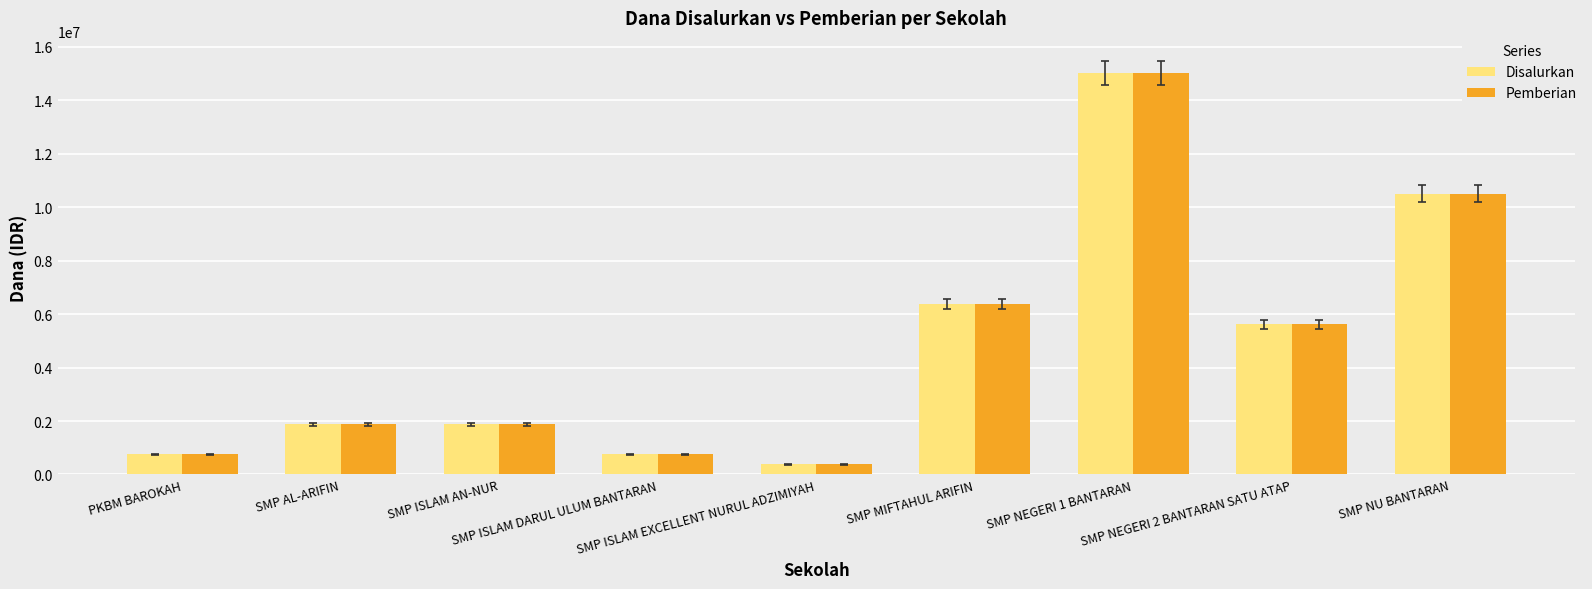

What is the label of the 5th bar from the right?

SMP ISLAM EXCELLENT NURUL ADZIMIYAH